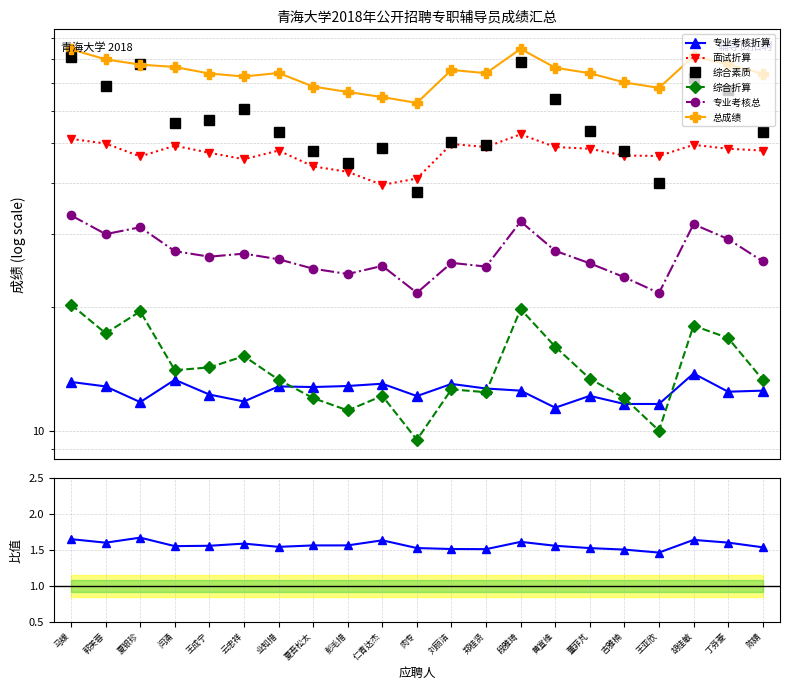

What is the approximate value of 专业考核总 at 彭毛措?

24.0